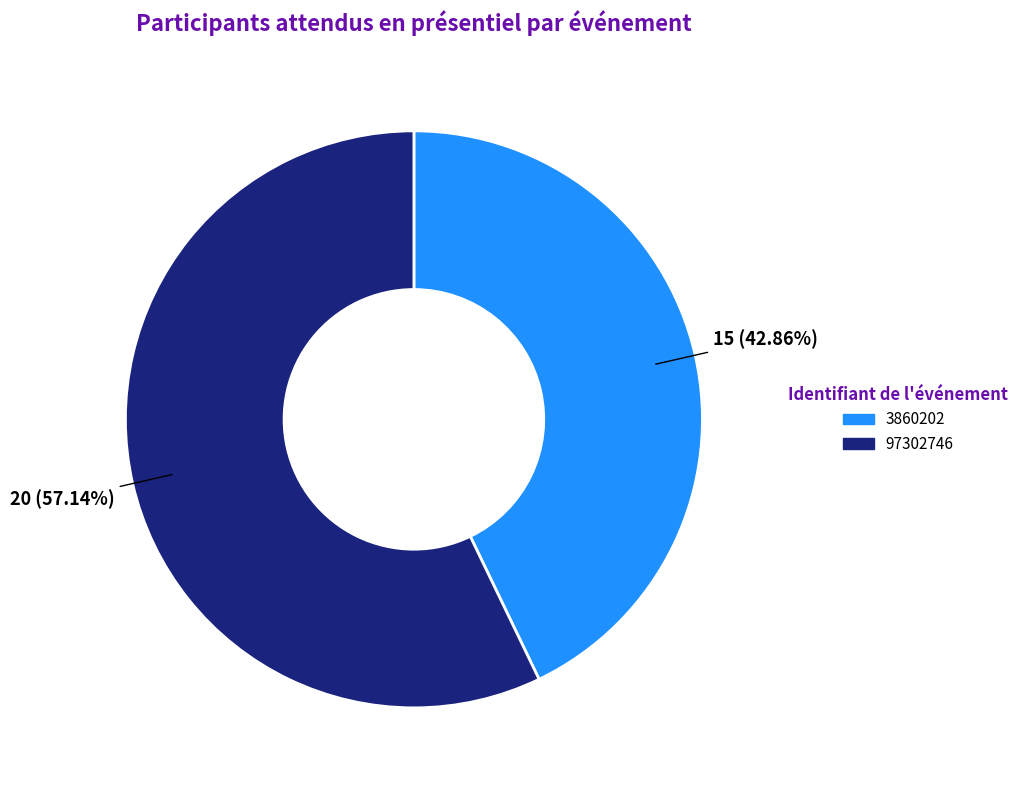

To the nearest percent, what portion does 97302746 represent?

57%